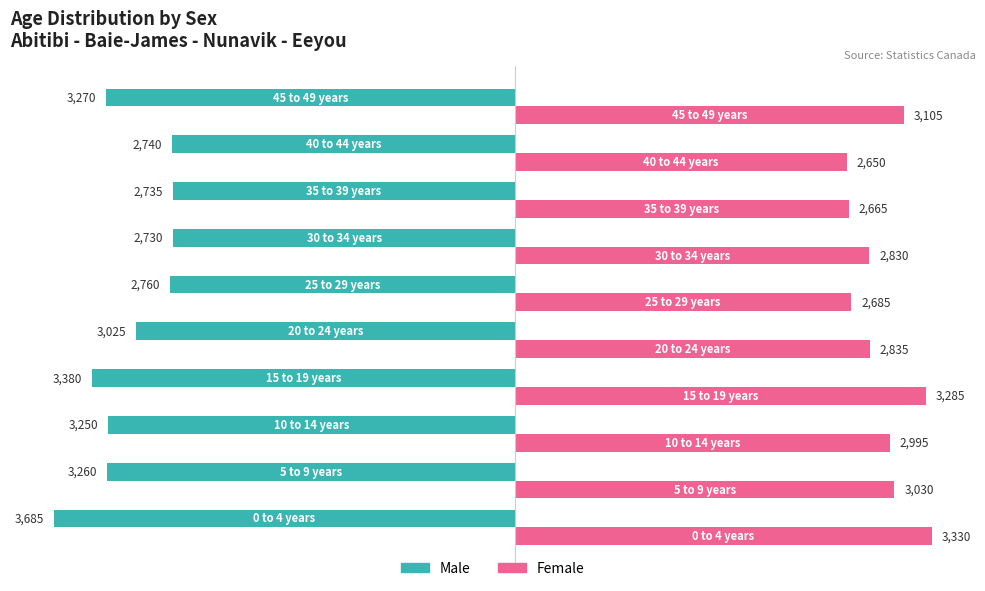

List the series in order of their overall mean, lowest first.

Male, Female